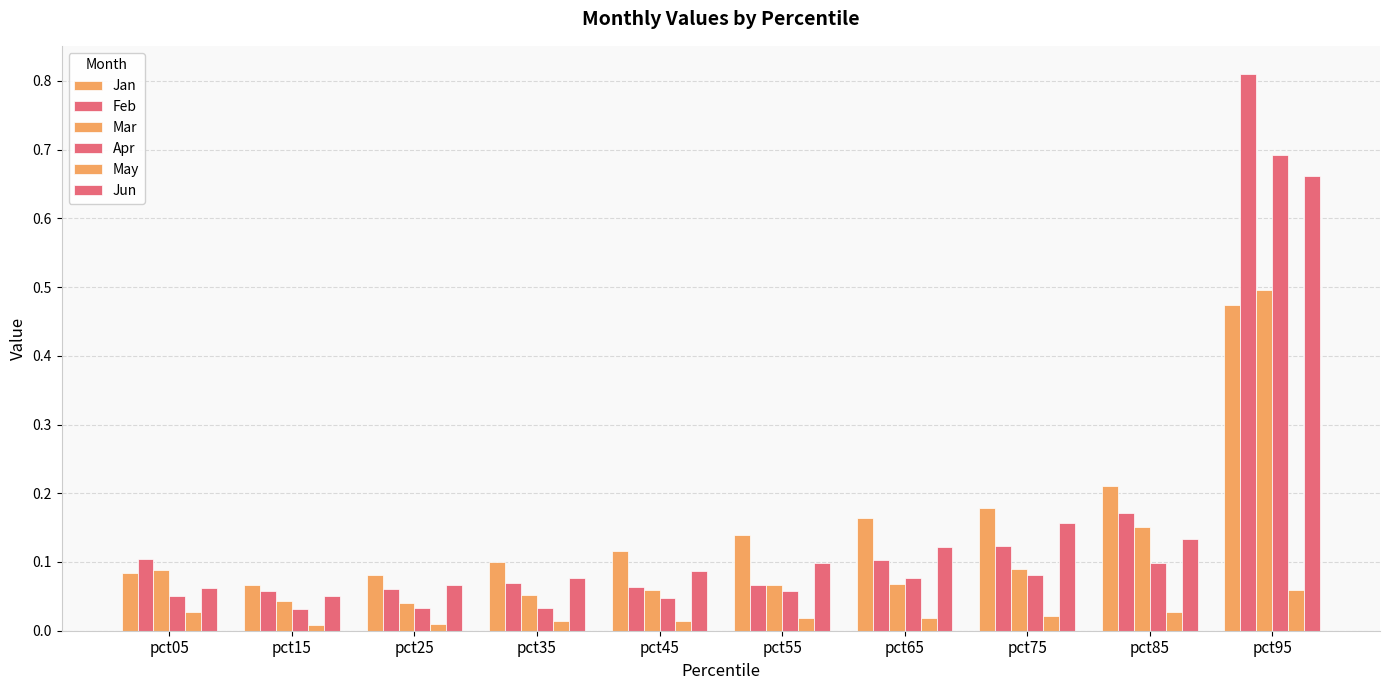

Does the chart contain any negative values?

No